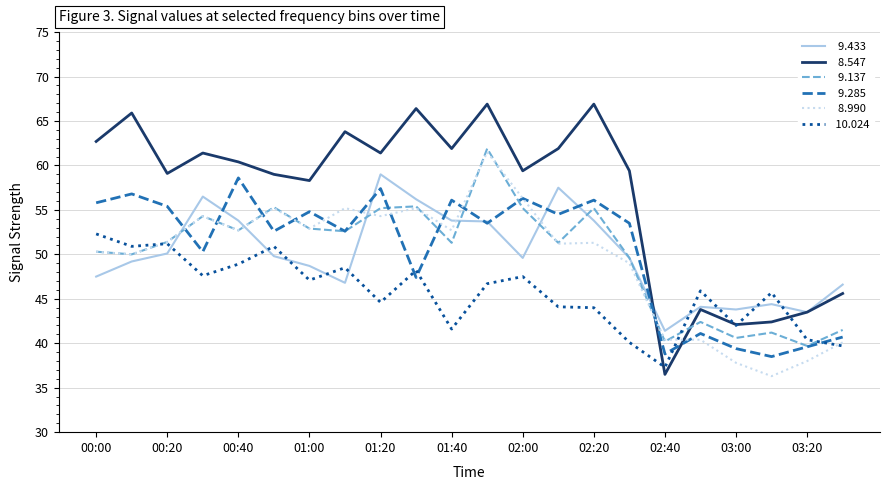

What is the minimum value shown in the chart?

36.3